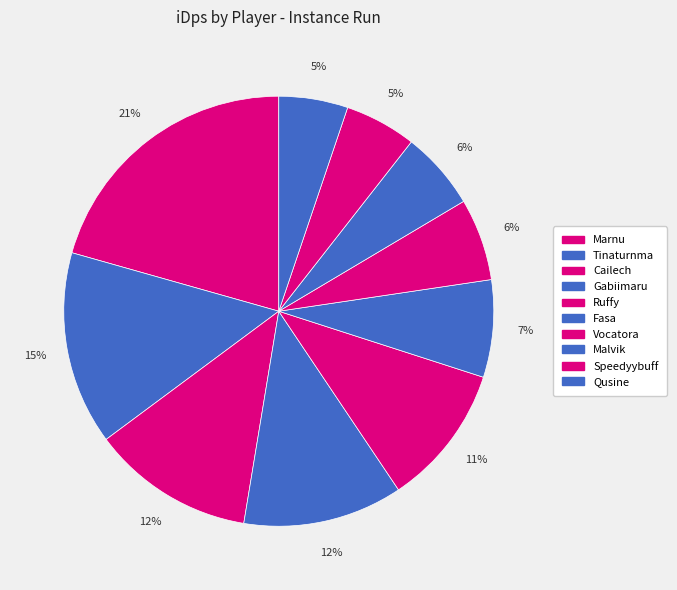

Which category has the biggest portion of the pie?

Marnu